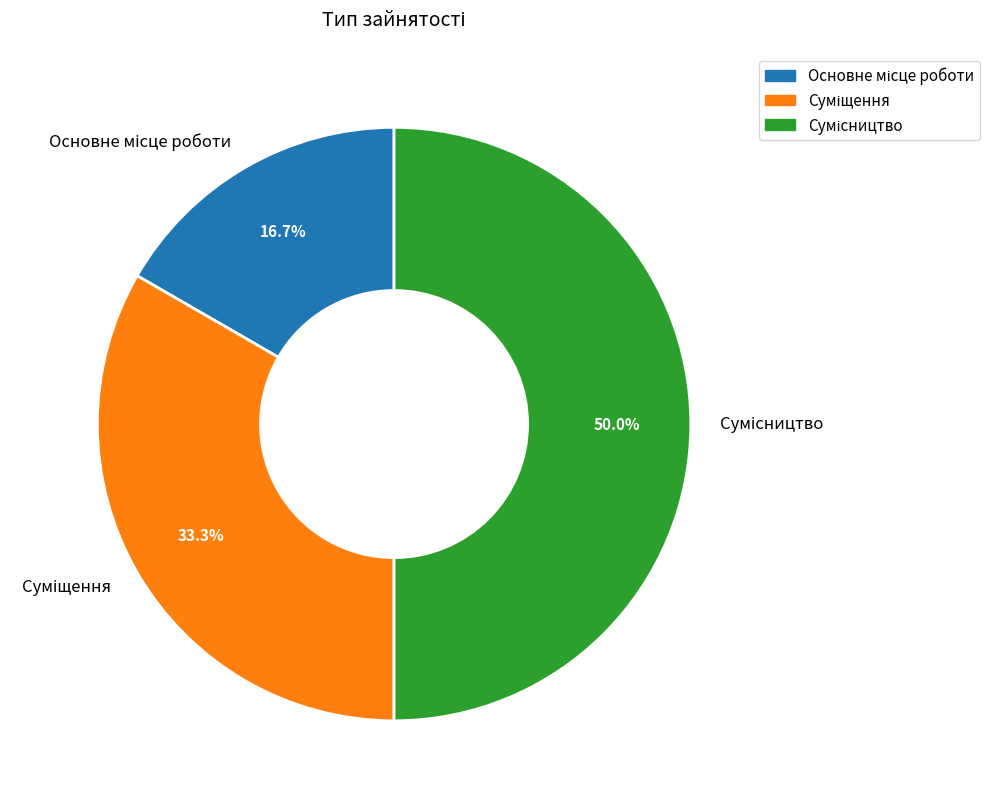

What percentage is the Сумісництво slice, to the nearest percent?

50%